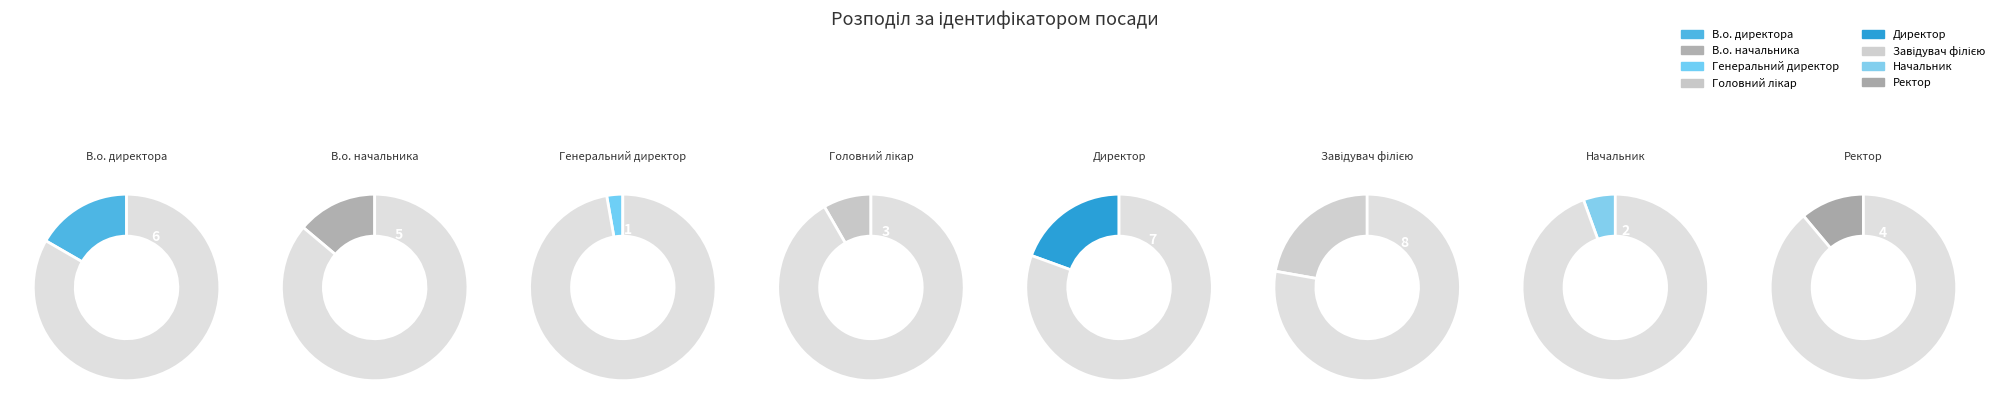

To the nearest percent, what is the difference between the Генеральний директор and Директор slice percentages?

17%